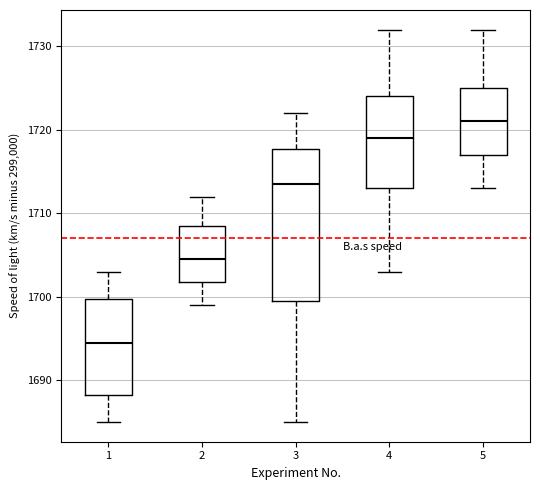

Reading left to right, transcribe this box plot: for each box, give where its median line is, the range the box spans, and where its two whiskers end, as read against the y-axis. The values are not printed on the chart, so give them approximately, as read against the axis.

1: median 1695, box 1688 to 1700, whiskers 1685 to 1703
2: median 1705, box 1702 to 1709, whiskers 1699 to 1712
3: median 1714, box 1700 to 1718, whiskers 1685 to 1722
4: median 1719, box 1713 to 1724, whiskers 1703 to 1732
5: median 1721, box 1717 to 1725, whiskers 1713 to 1732